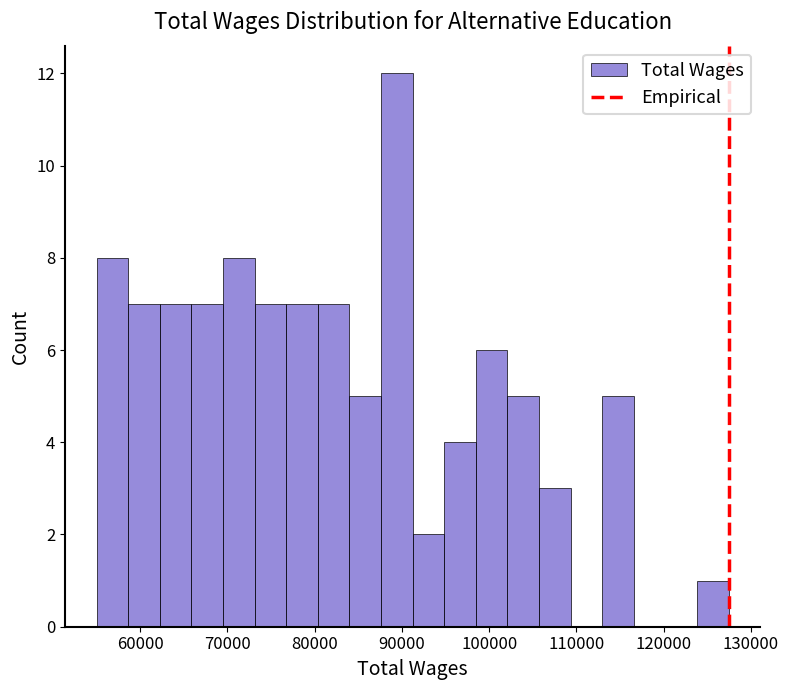

Read against the x-axis, roughly where is the centre of the tallest bar?

89000